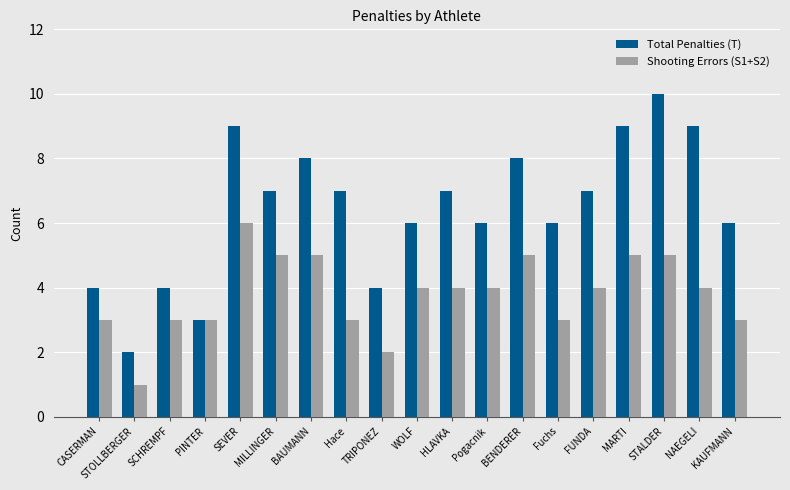

What is the value of the Total Penalties (T) bar at the 6th from the left?

7